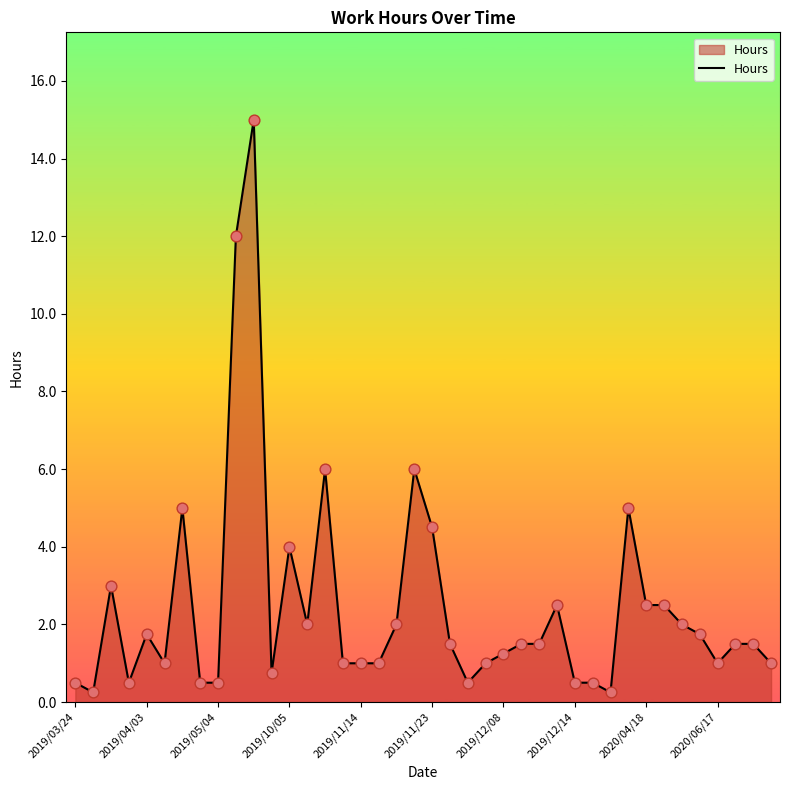

What is the maximum value shown in the chart?

15.0